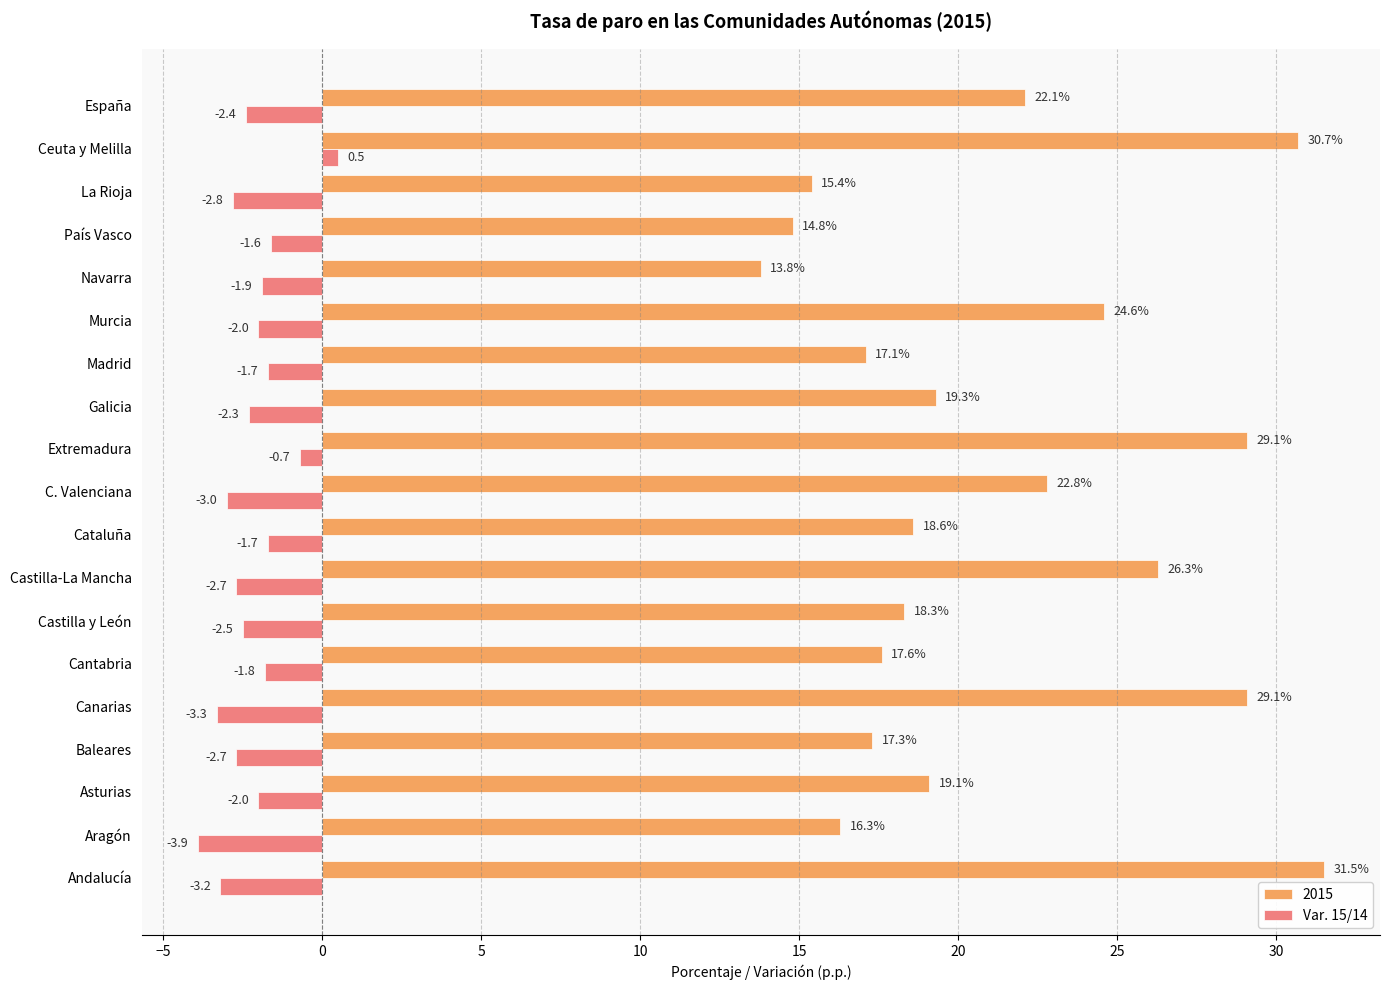

Rank the series by their average value, from highest to lowest.

2015, Var. 15/14